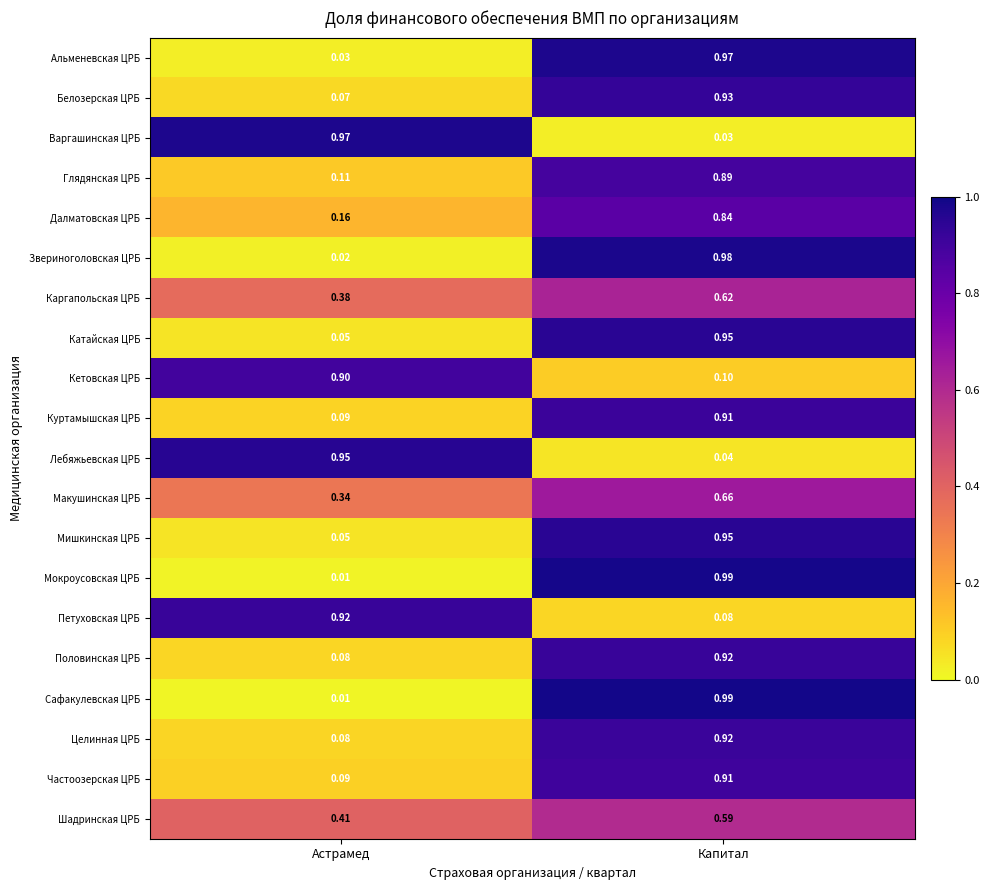

Rank the categories by Варгашинская ЦРБ value from lowest to highest.

Капитал, Астрамед